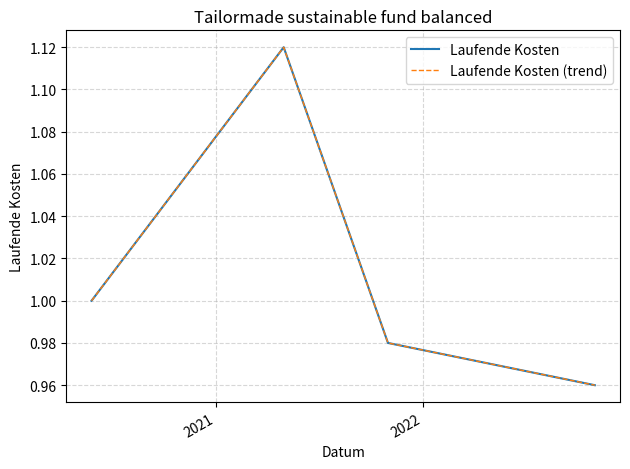

Is this an area chart (filled region under the line)?

No